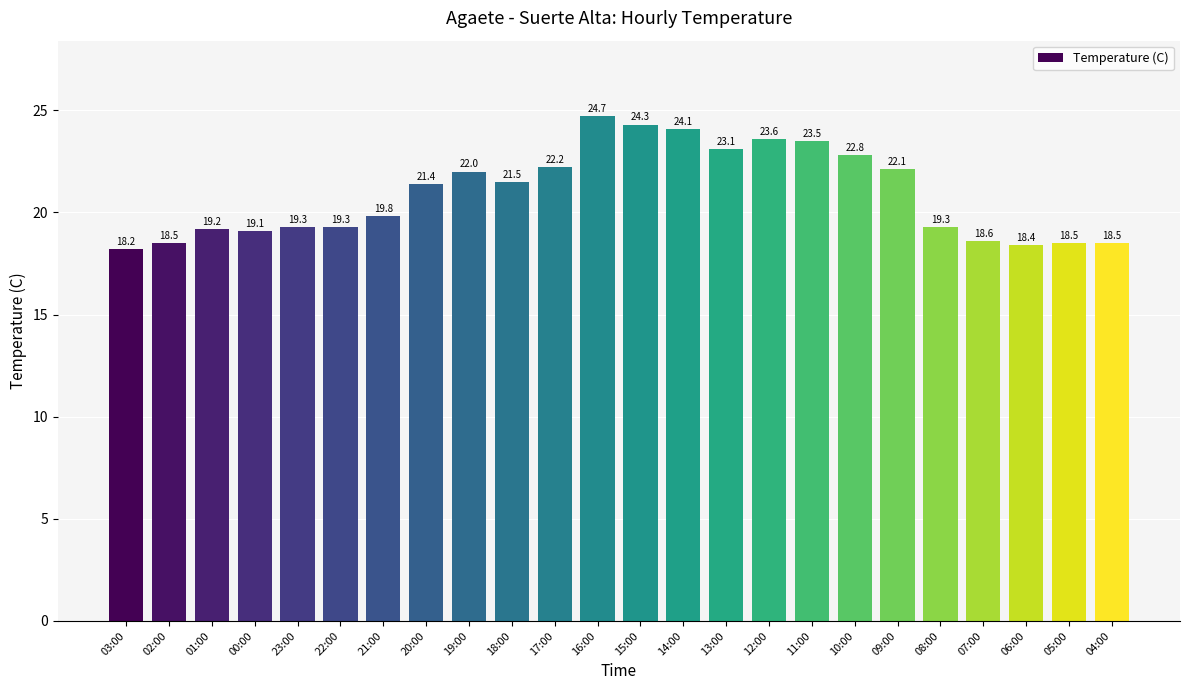

What is the label of the 8th bar from the left?

20:00